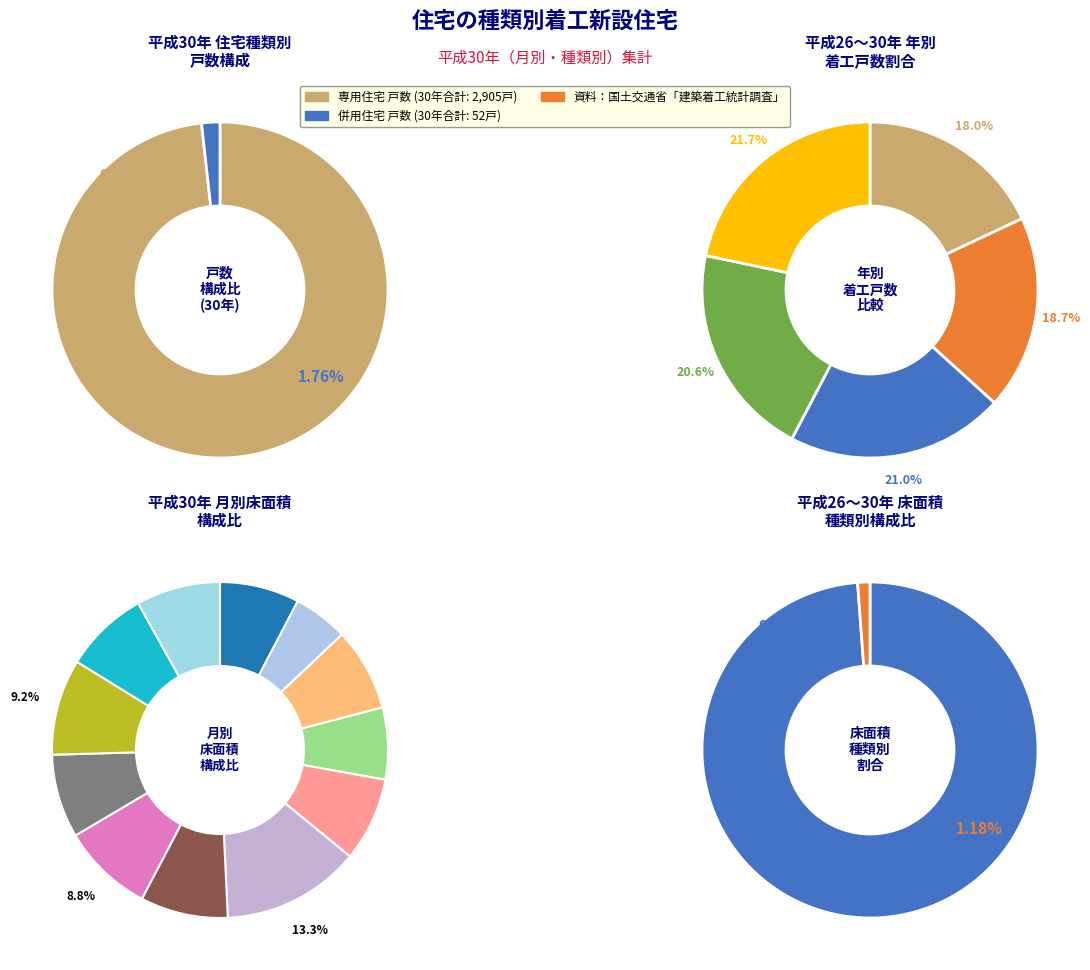

How many segments does this pie chart have?

5